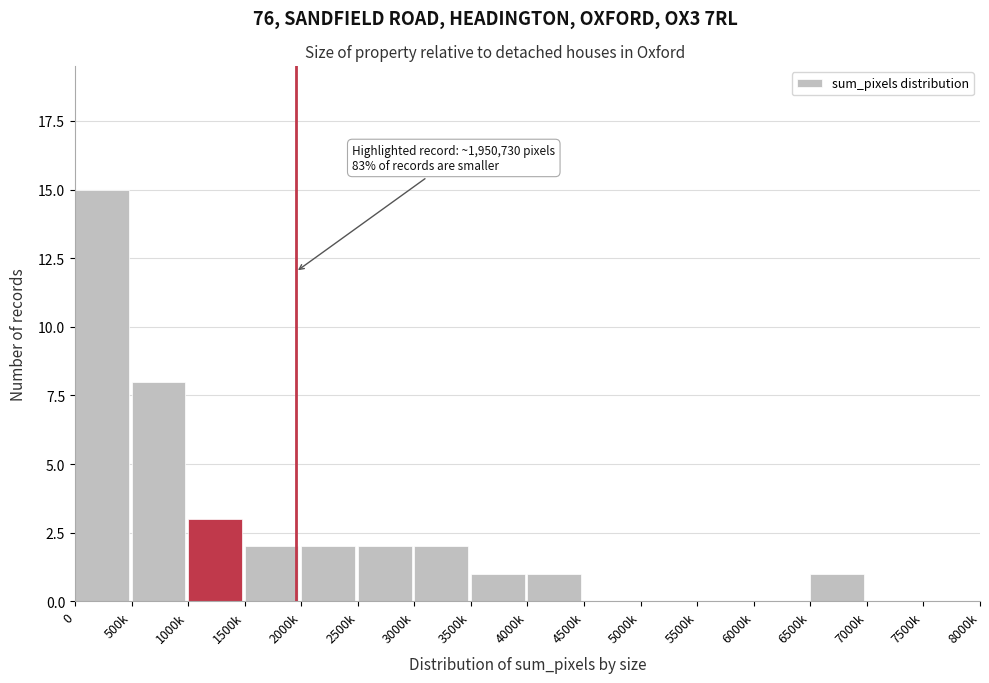

Reading right to left, list all the values displayed in this chart.

7500k=0	7000k=0	6500k=1	6000k=0	5500k=0	5000k=0	4500k=0	4000k=1	3500k=1	3000k=2	2500k=2	2000k=2	1500k=2	1000k=3	500k=8	0=15